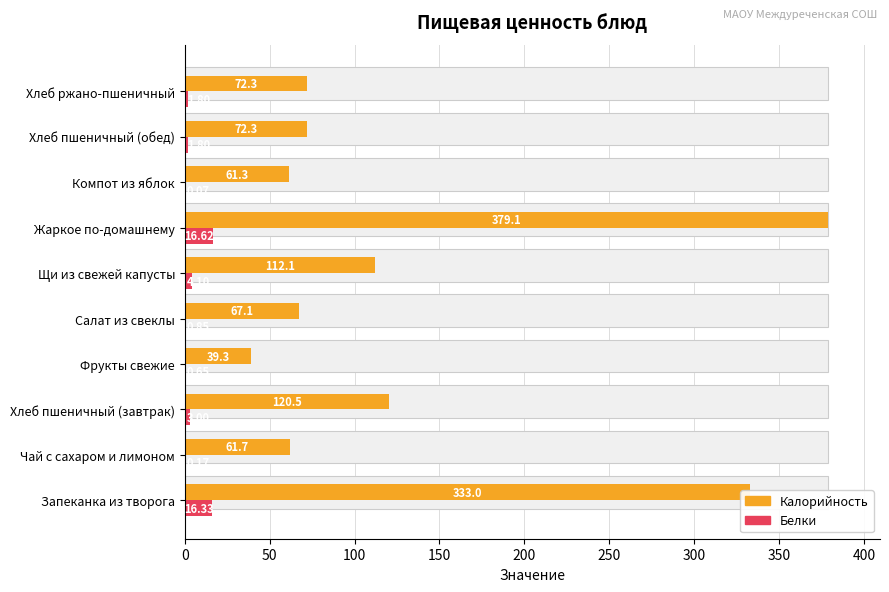

How many values in the Белки series exceed 1?

6